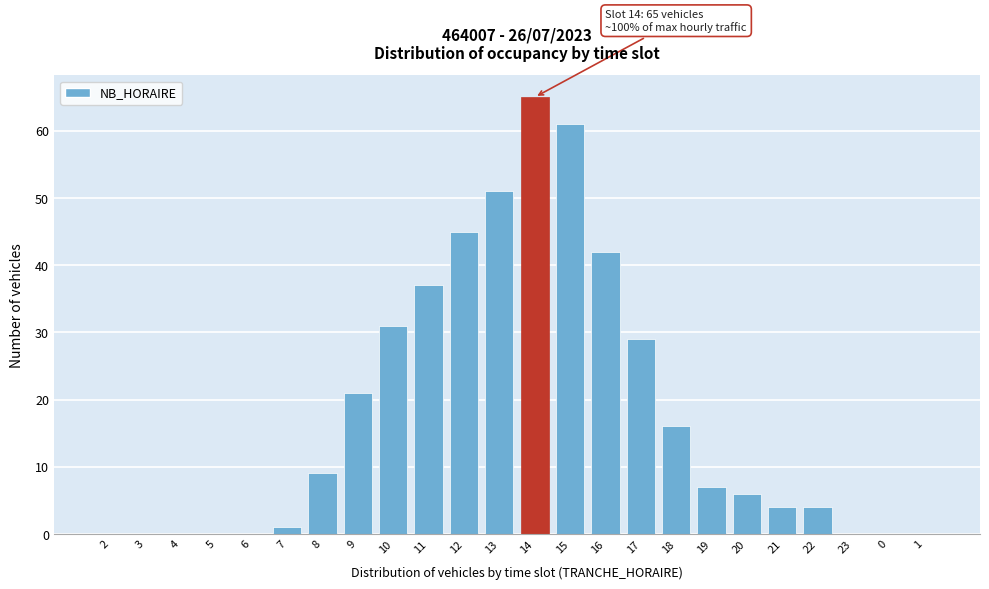

Reading left to right, transcribe all the data shown in this chart.

2=0	3=0	4=0	5=0	6=0	7=1	8=9	9=21	10=31	11=37	12=45	13=51	14=65	15=61	16=42	17=29	18=16	19=7	20=6	21=4	22=4	23=0	0=0	1=0